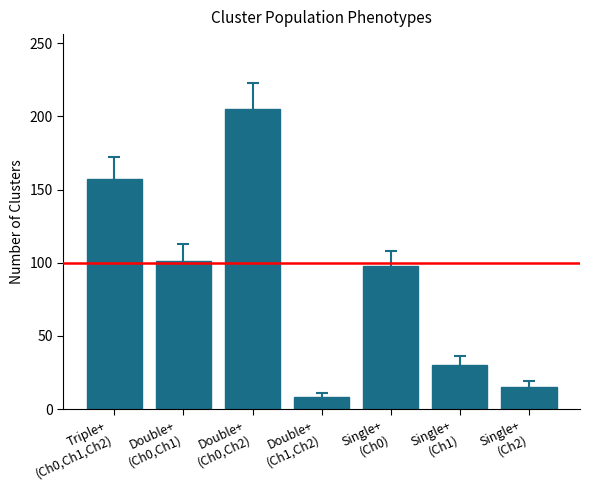

List the labels in order of value, largest first.

Double+
(Ch0,Ch2), Triple+
(Ch0,Ch1,Ch2), Double+
(Ch0,Ch1), Single+
(Ch0), Single+
(Ch1), Single+
(Ch2), Double+
(Ch1,Ch2)